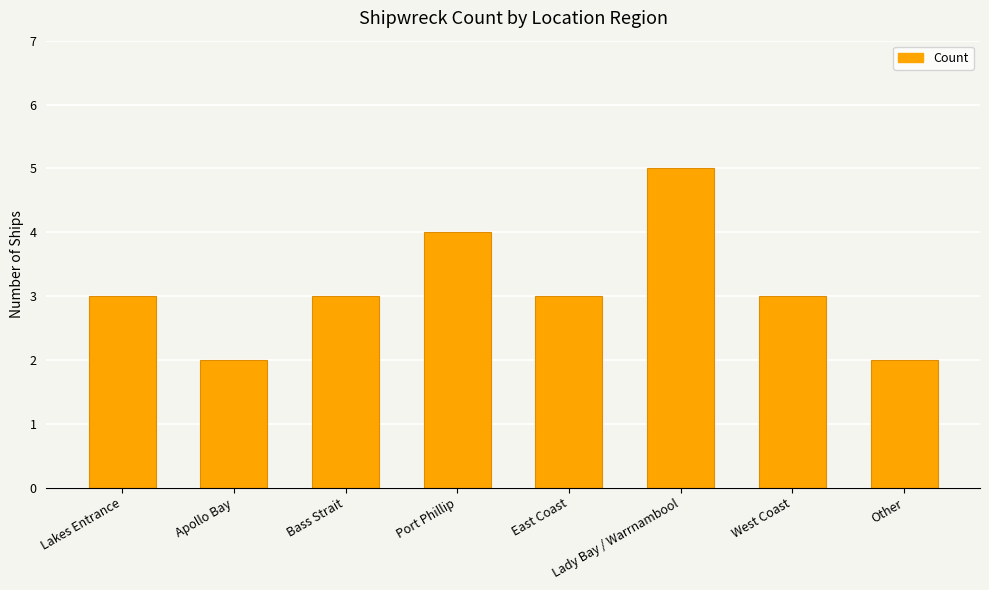

True or false: the data shows 1 at Bass Strait.

False